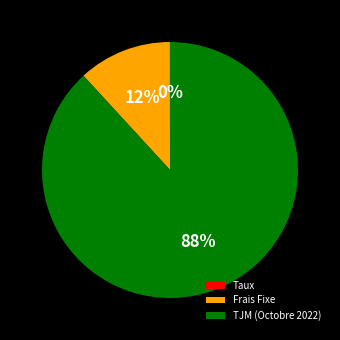

Combined, do TJM (Octobre 2022) and Frais Fixe account for over 50%?

Yes